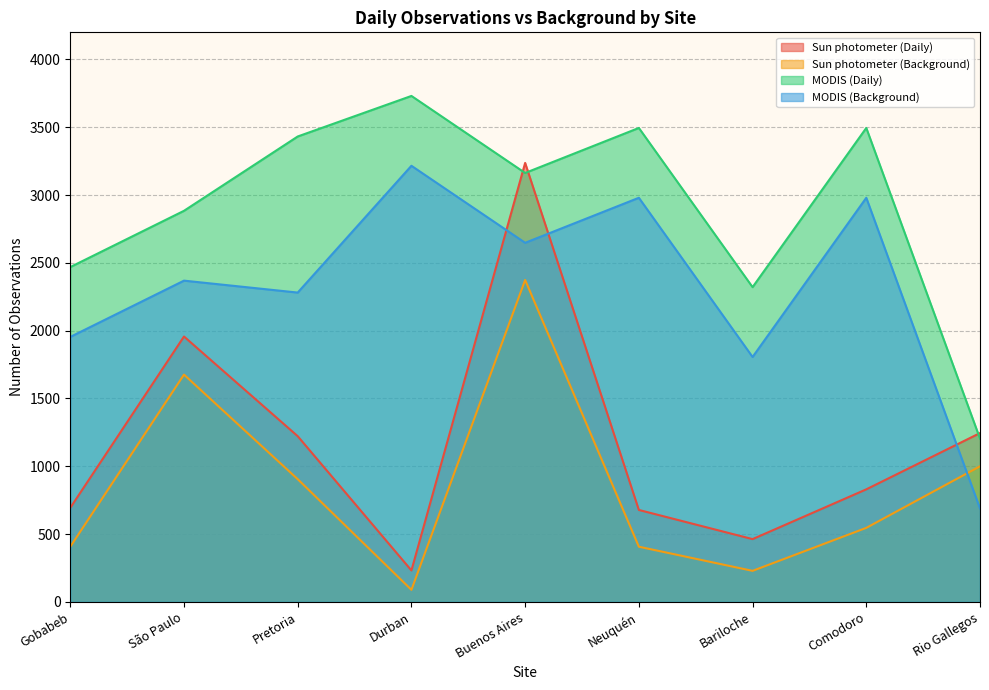

What is the label of the 2nd point from the left?

São Paulo